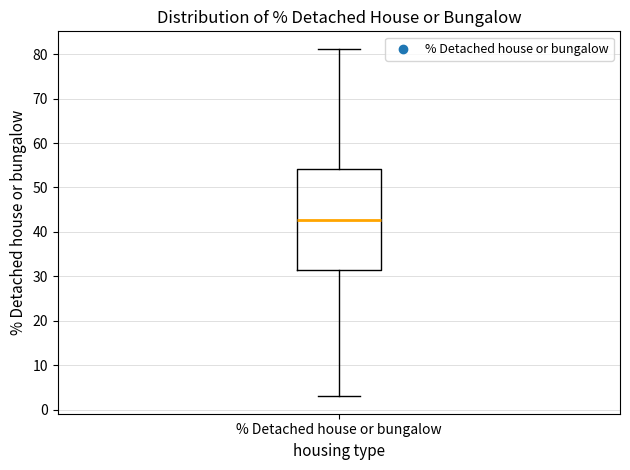

Where does the lower whisker of the box for % Detached house or bungalow end on the y-axis? The values are not printed on the chart, so give them approximately, as read against the axis.

3